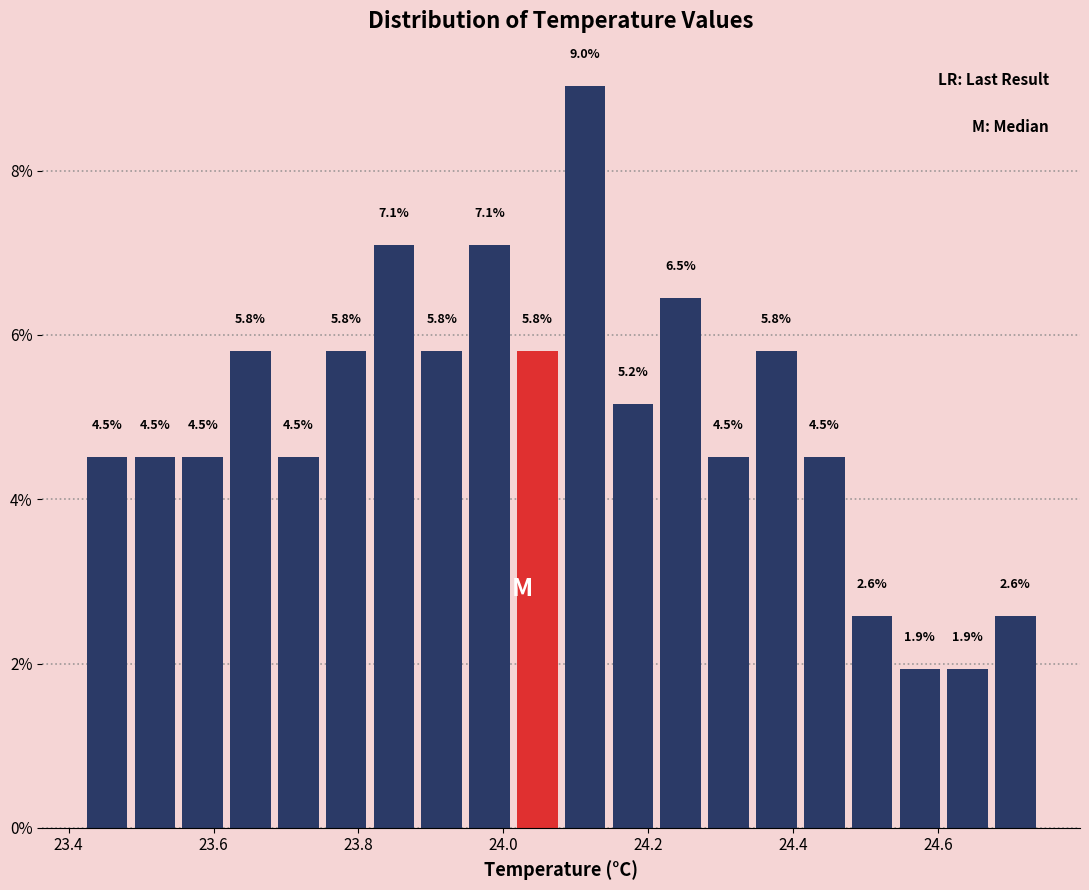

Read against the x-axis, roughly where is the centre of the tallest bar?

24.12